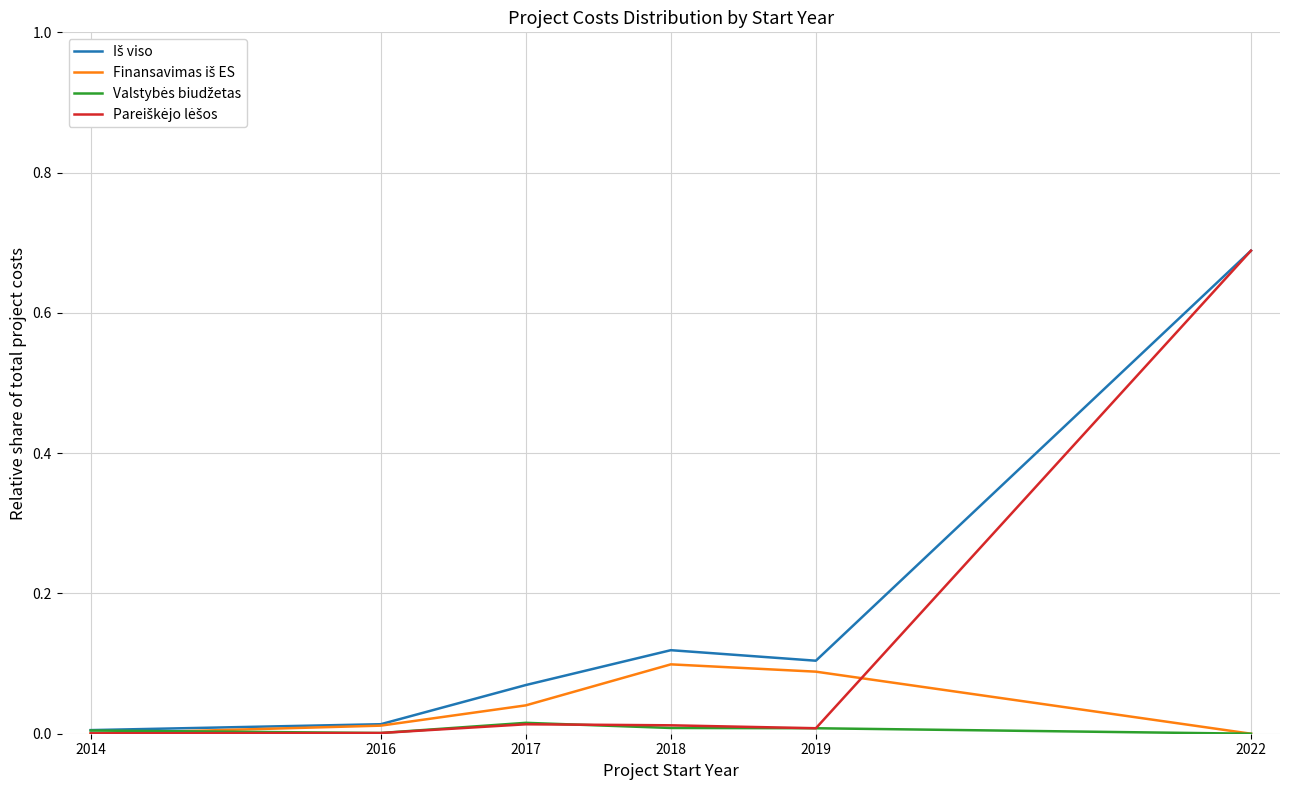

At which category is the sum across all series the highest?

2022